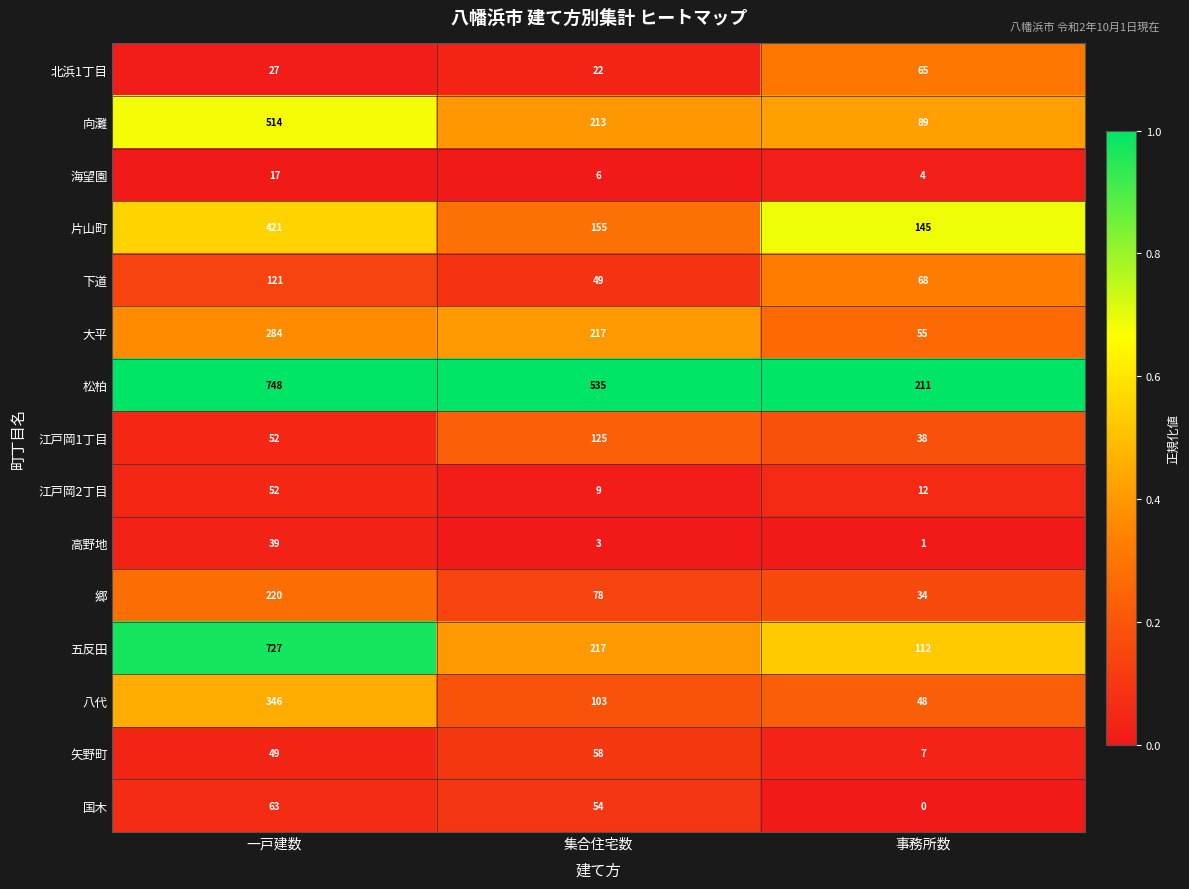

What is the average value of the 海望園 series?

9